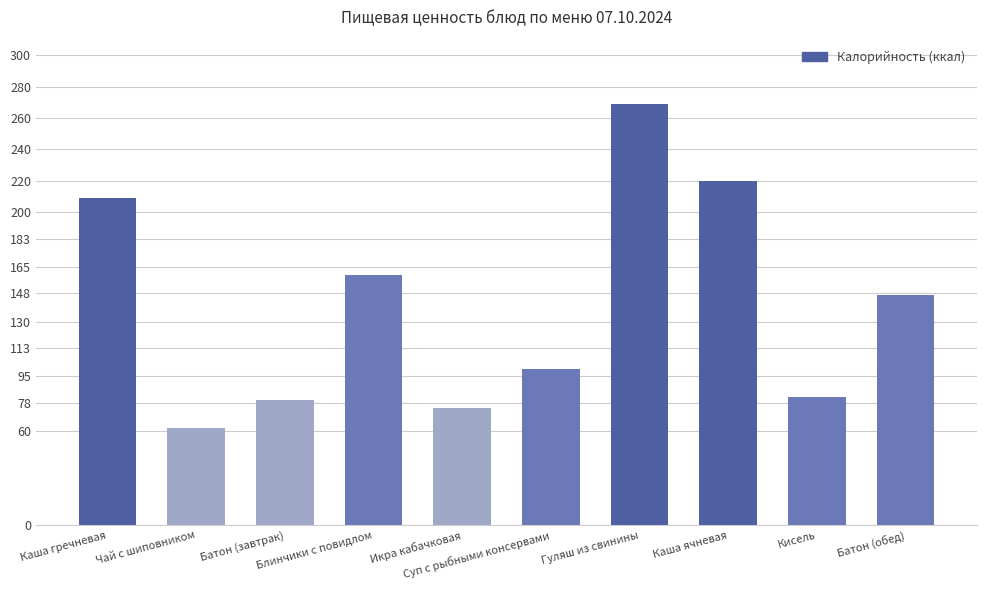

The chart shows a value of 80 at Батон (завтрак). True or false?

True